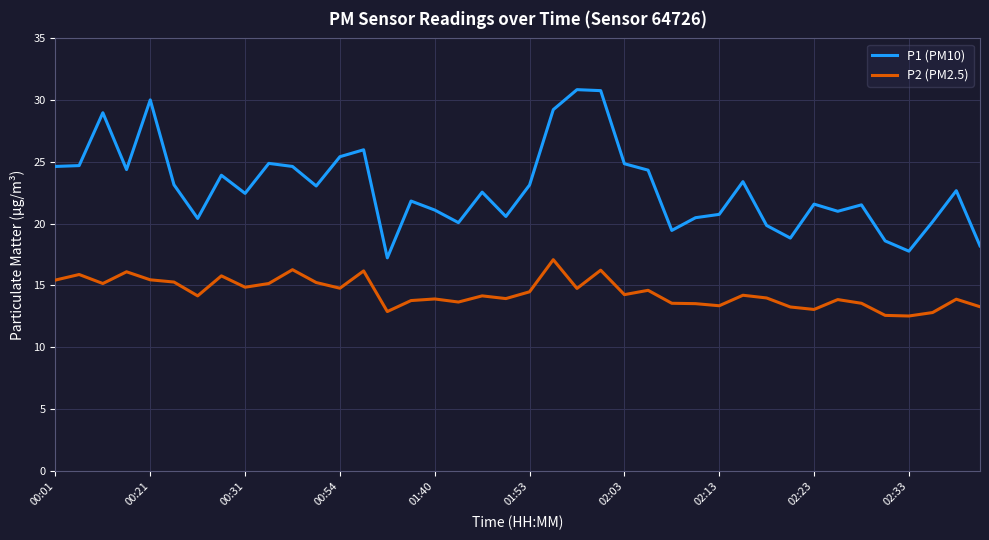

What is the difference between the maximum and minimum values in the P2 (PM2.5) series?

4.6